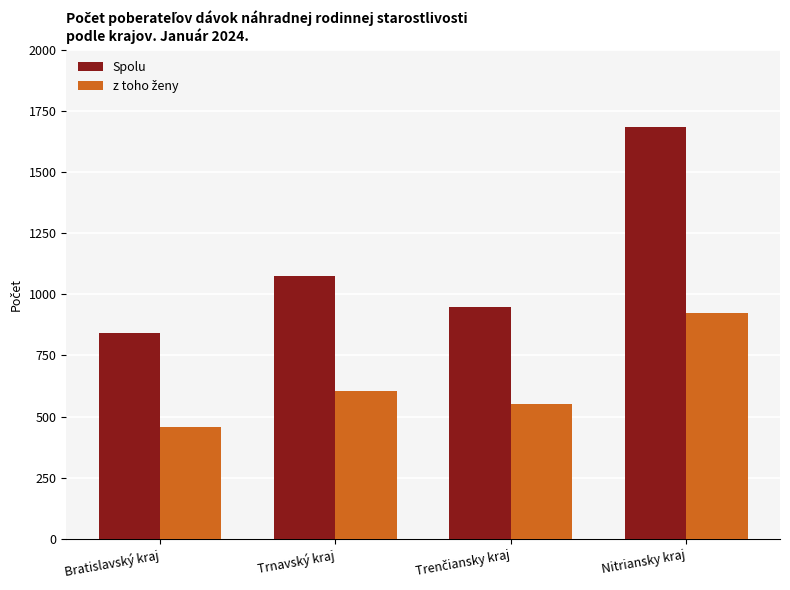

Where is Spolu nearest to the value 1262?

Trnavský kraj